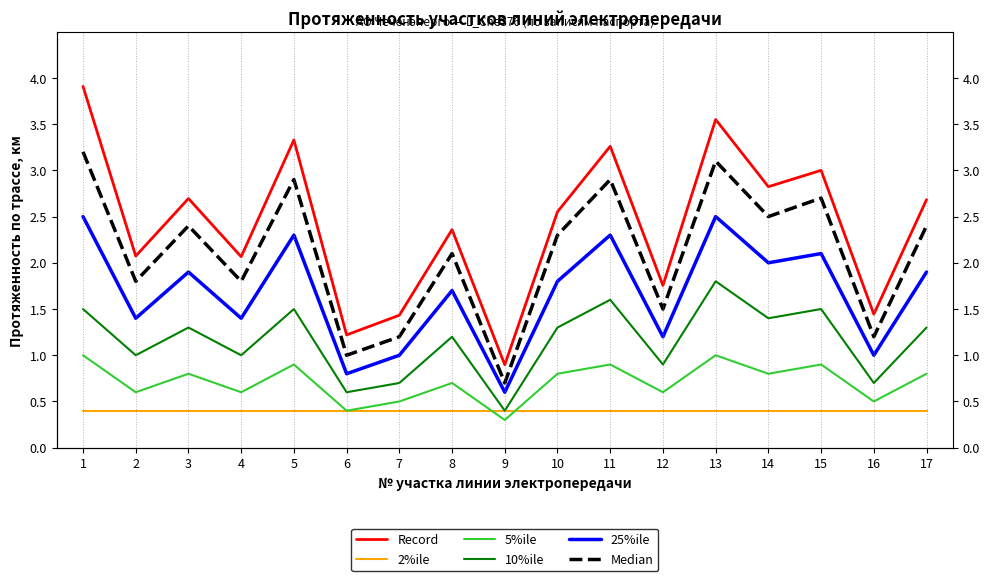

How many lines are shown in the chart?

6